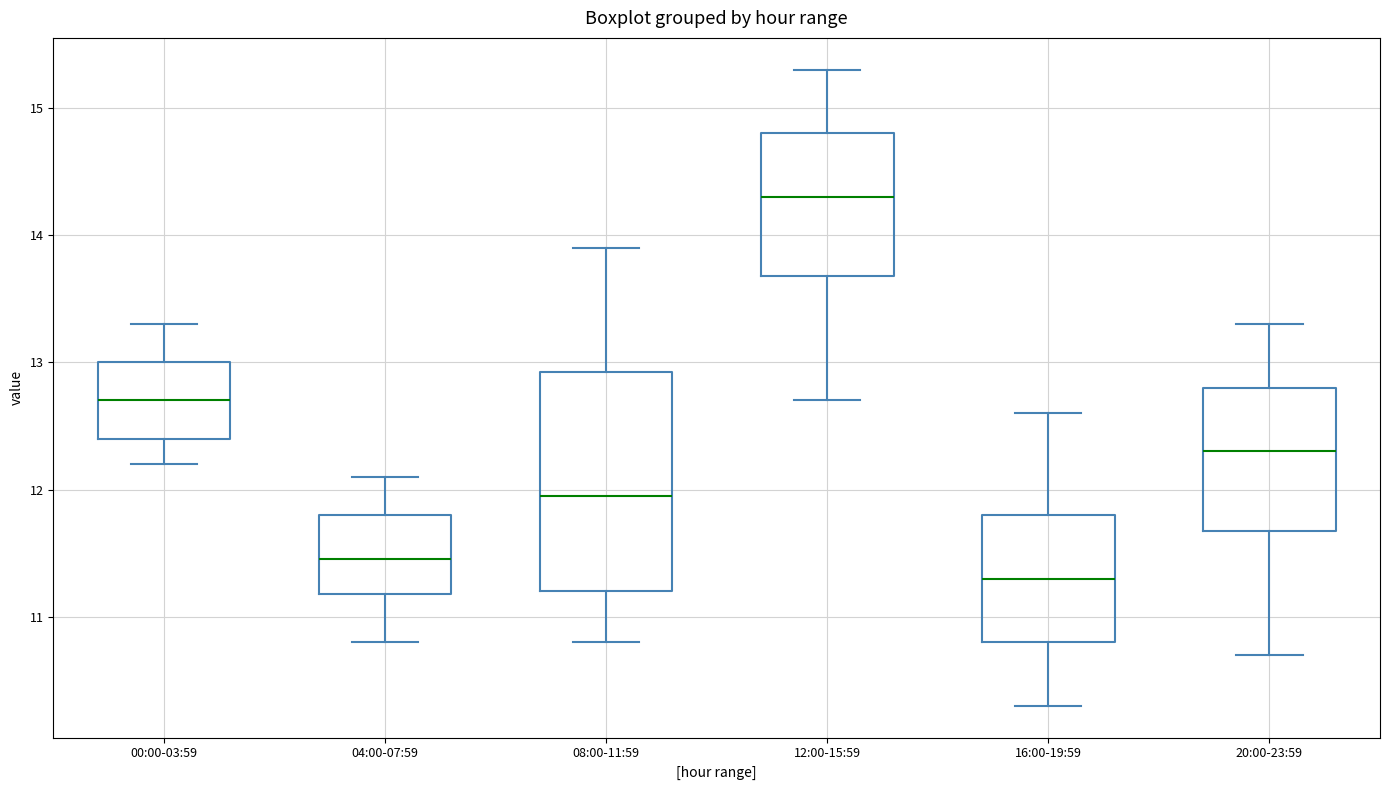

Reading left to right, read every box against the y-axis: the position of its median line, the range the box covers, and the ends of its whiskers. The values are not printed on the chart, so give them approximately, as read against the axis.

00:00-03:59: median 12.7, box 12.4 to 13.0, whiskers 12.2 to 13.3
04:00-07:59: median 11.5, box 11.2 to 11.8, whiskers 10.8 to 12.1
08:00-11:59: median 12.0, box 11.2 to 12.9, whiskers 10.8 to 13.9
12:00-15:59: median 14.3, box 13.7 to 14.8, whiskers 12.7 to 15.3
16:00-19:59: median 11.3, box 10.8 to 11.8, whiskers 10.3 to 12.6
20:00-23:59: median 12.3, box 11.7 to 12.8, whiskers 10.7 to 13.3